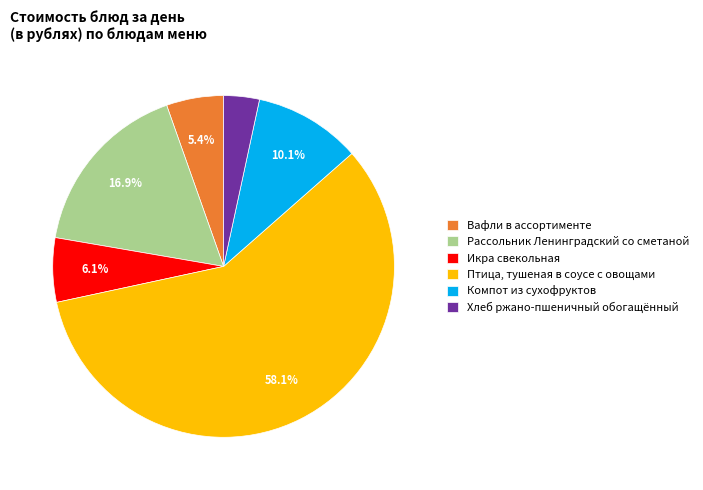

To the nearest percent, what portion does Рассольник Ленинградский со сметаной represent?

17%